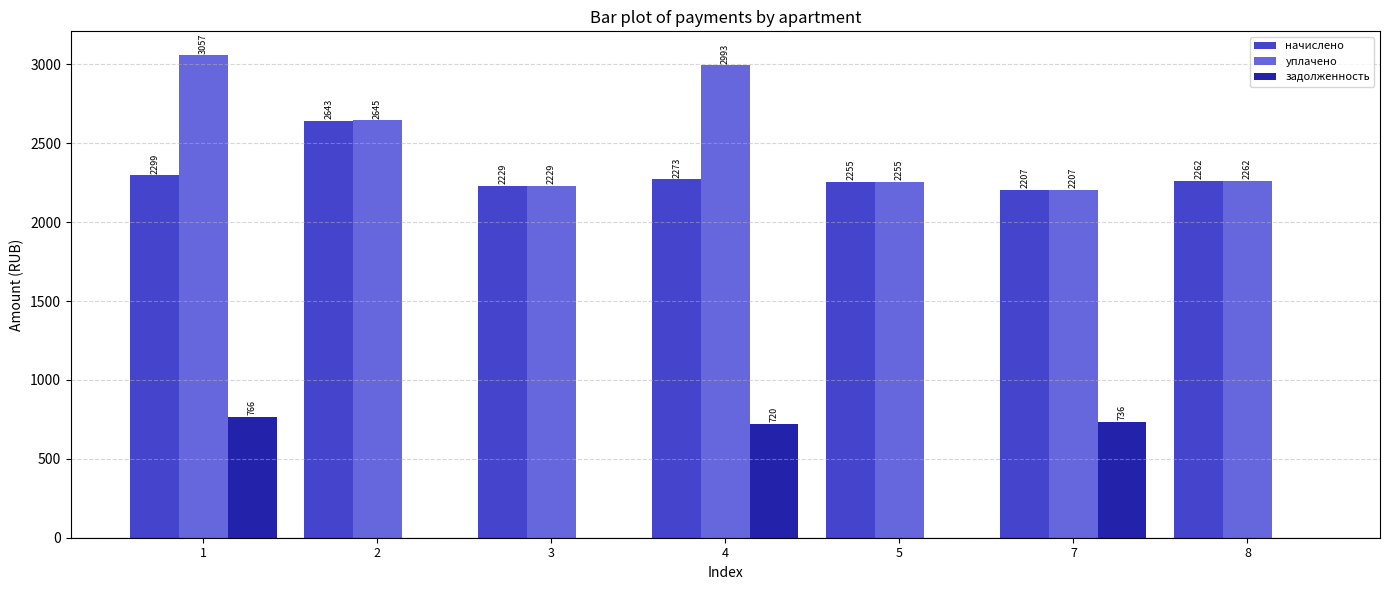

At which label is уплачено closest to 2631?

2